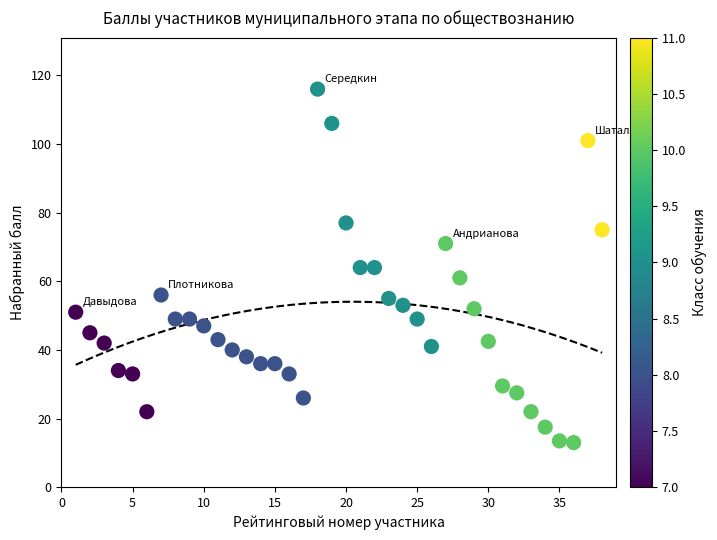

What is the range of X values (max minus min)?

37.0